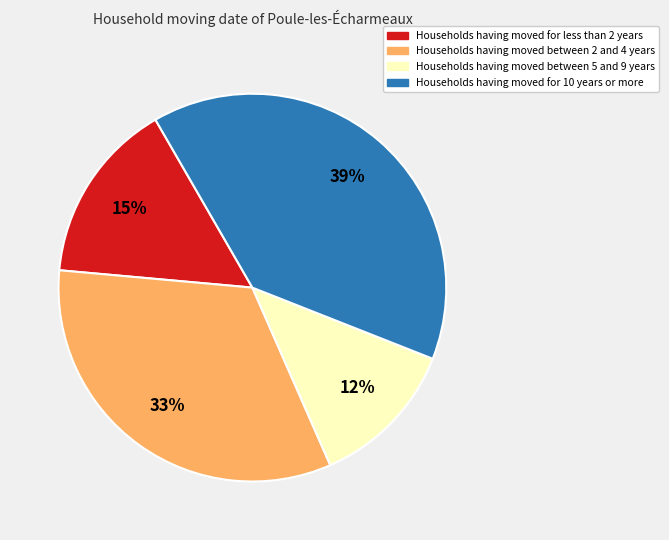

Does any single category account for the majority?

No